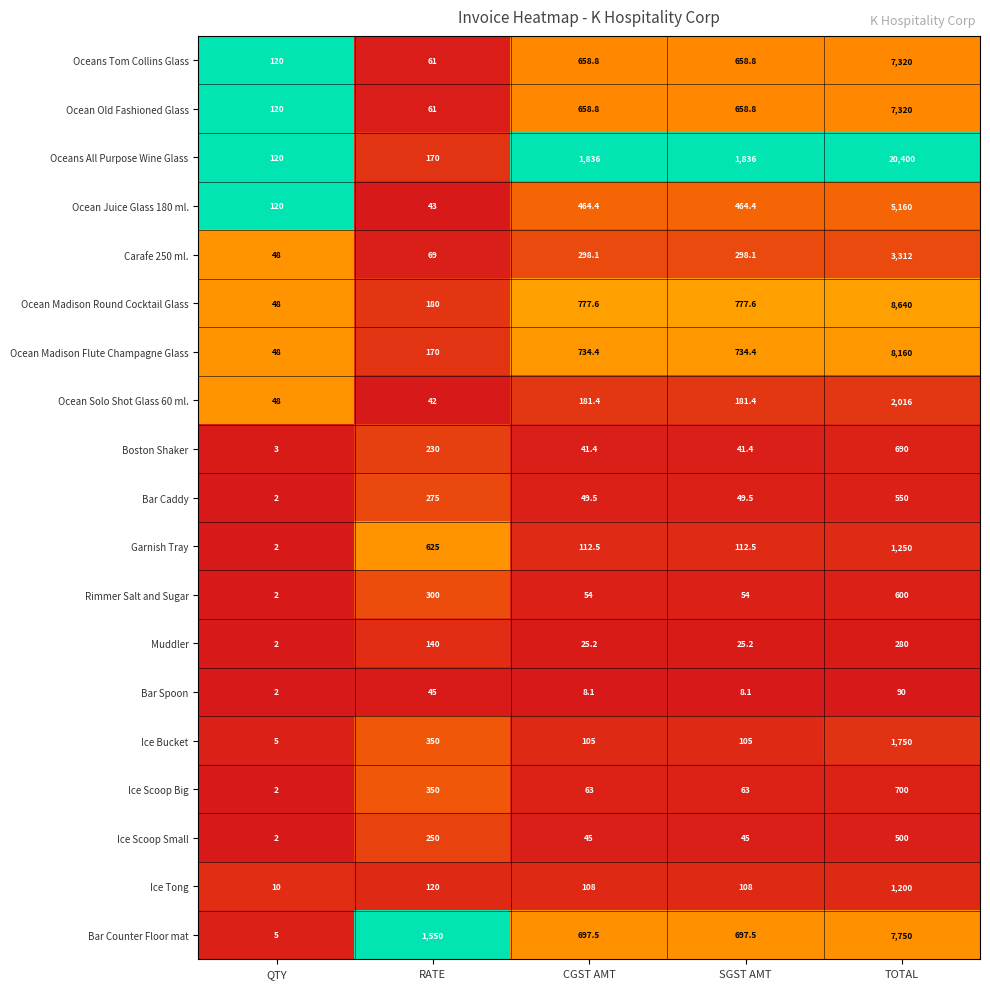

Where does the Bar Spoon series first go above 8?

RATE